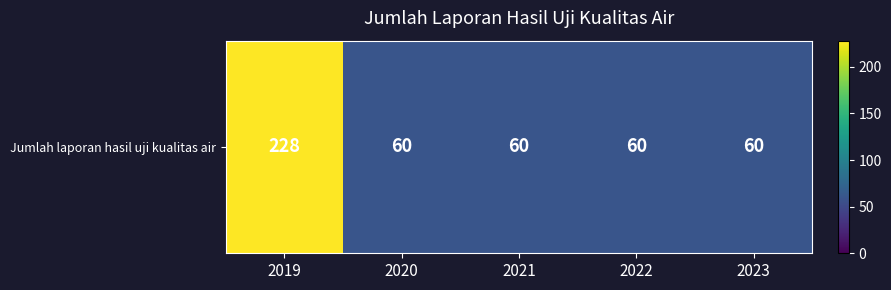

True or false: the data shows 30 at 2020.

False